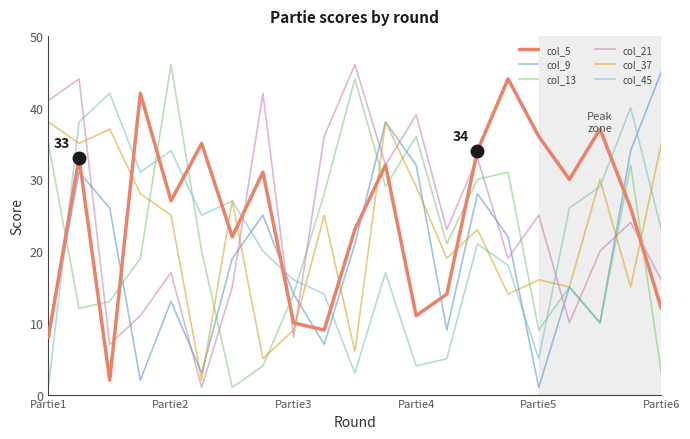

What is the greatest value displayed?

46